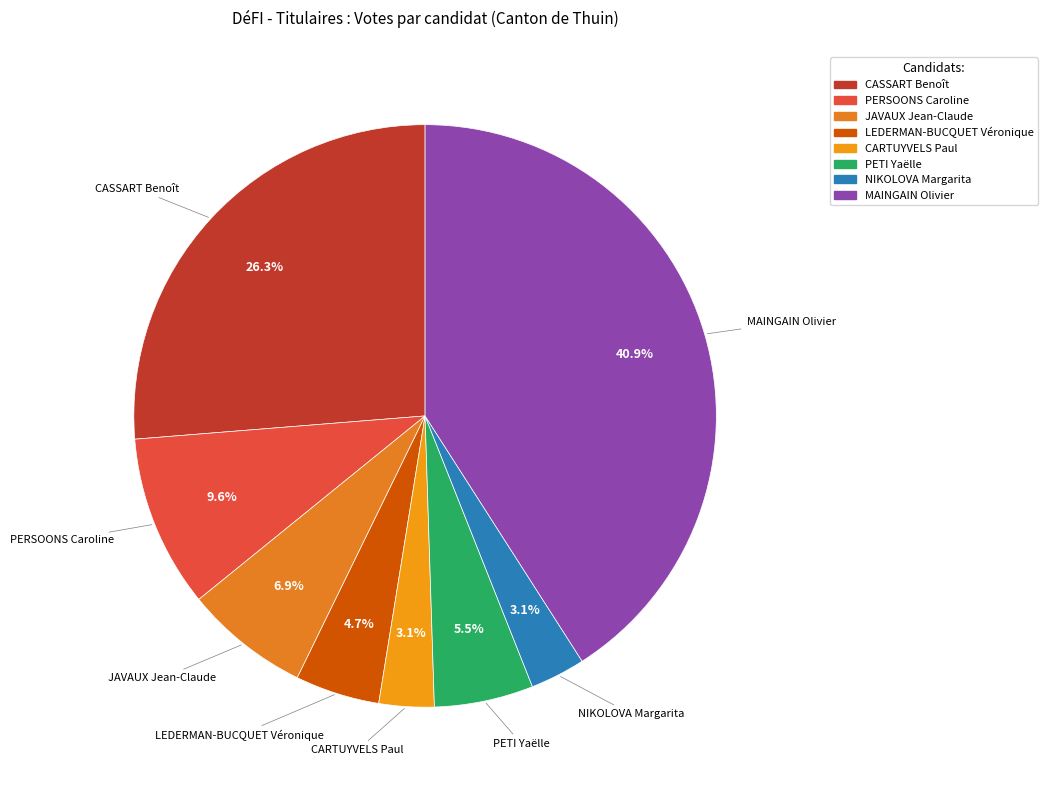

What is the largest slice in the pie chart?

MAINGAIN Olivier